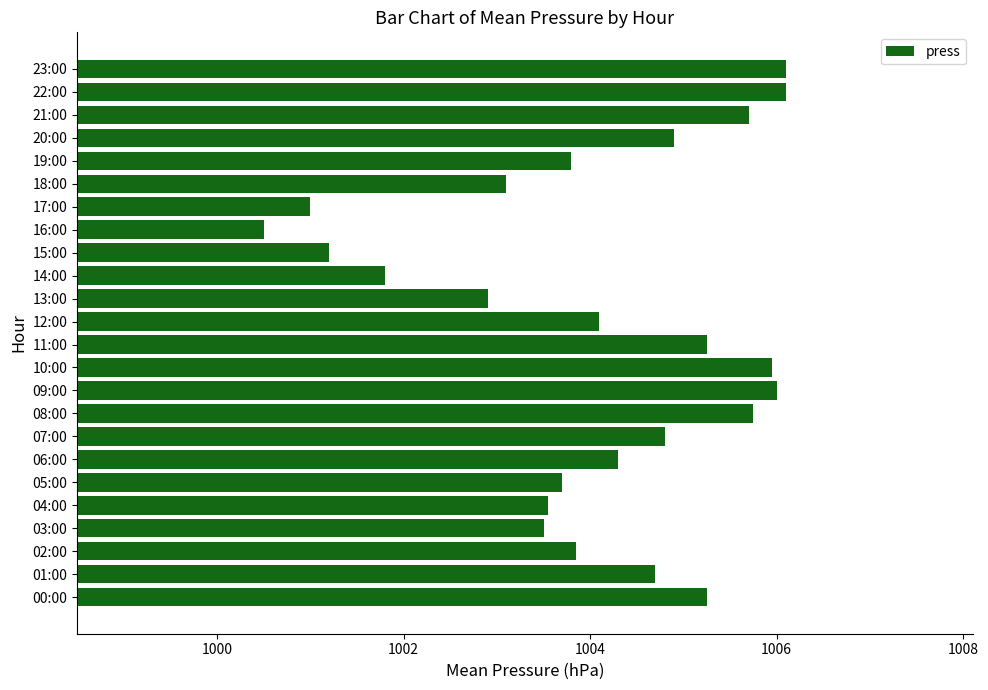

What is the average value?

1004.1